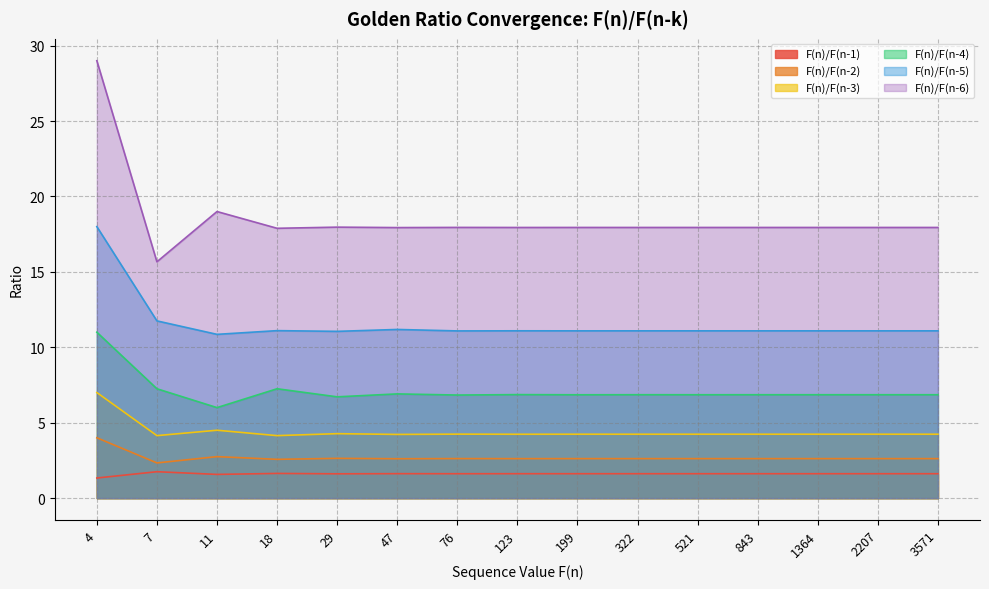

Reading left to right, what are all the values shown in this chart?

F(n)/F(n-1): 4=1.3	7=1.8	11=1.6	18=1.6	29=1.6	47=1.6	76=1.6	123=1.6	199=1.6	322=1.6	521=1.6	843=1.6	1364=1.6	2207=1.6	3571=1.6
F(n)/F(n-2): 4=4.0	7=2.3	11=2.8	18=2.6	29=2.6	47=2.6	76=2.6	123=2.6	199=2.6	322=2.6	521=2.6	843=2.6	1364=2.6	2207=2.6	3571=2.6
F(n)/F(n-3): 4=7.0	7=4.1	11=4.5	18=4.1	29=4.3	47=4.2	76=4.2	123=4.2	199=4.2	322=4.2	521=4.2	843=4.2	1364=4.2	2207=4.2	3571=4.2
F(n)/F(n-4): 4=11.0	7=7.2	11=6.0	18=7.2	29=6.7	47=6.9	76=6.8	123=6.9	199=6.9	322=6.9	521=6.9	843=6.9	1364=6.9	2207=6.9	3571=6.9
F(n)/F(n-5): 4=18.0	7=11.8	11=10.9	18=11.1	29=11.1	47=11.2	76=11.1	123=11.1	199=11.1	322=11.1	521=11.1	843=11.1	1364=11.1	2207=11.1	3571=11.1
F(n)/F(n-6): 4=29.0	7=15.7	11=19.0	18=17.9	29=18.0	47=17.9	76=17.9	123=17.9	199=17.9	322=17.9	521=17.9	843=17.9	1364=17.9	2207=17.9	3571=17.9